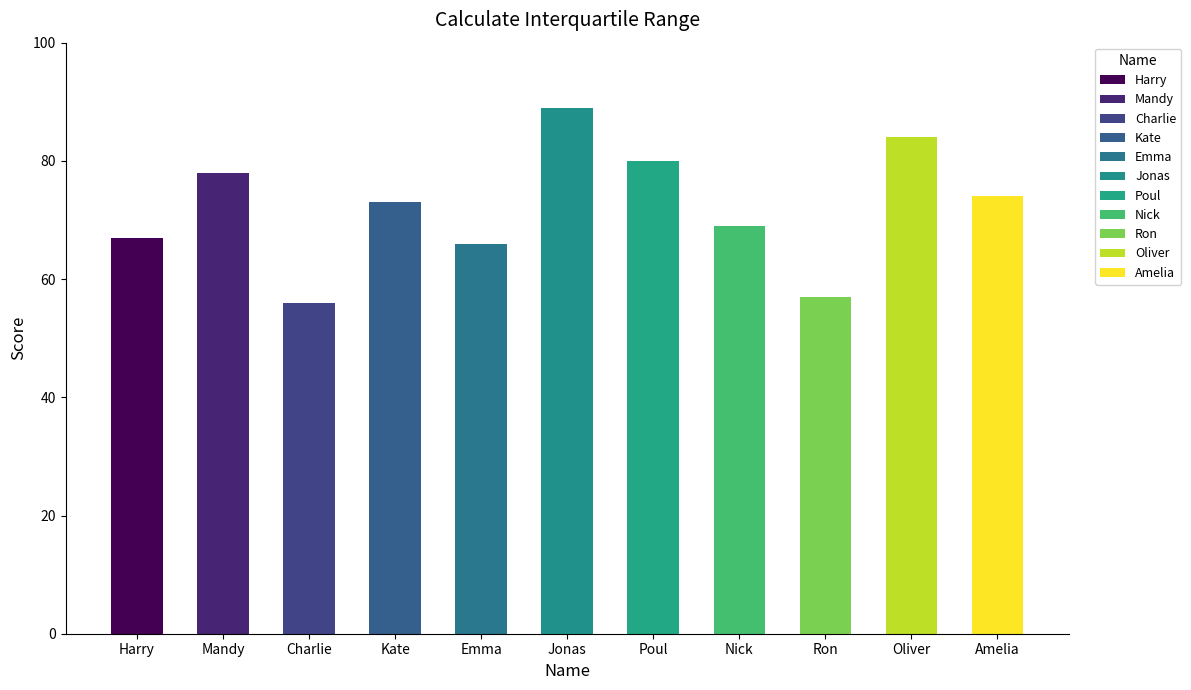

Rank the categories by value from lowest to highest.

Charlie, Ron, Emma, Harry, Nick, Kate, Amelia, Mandy, Poul, Oliver, Jonas